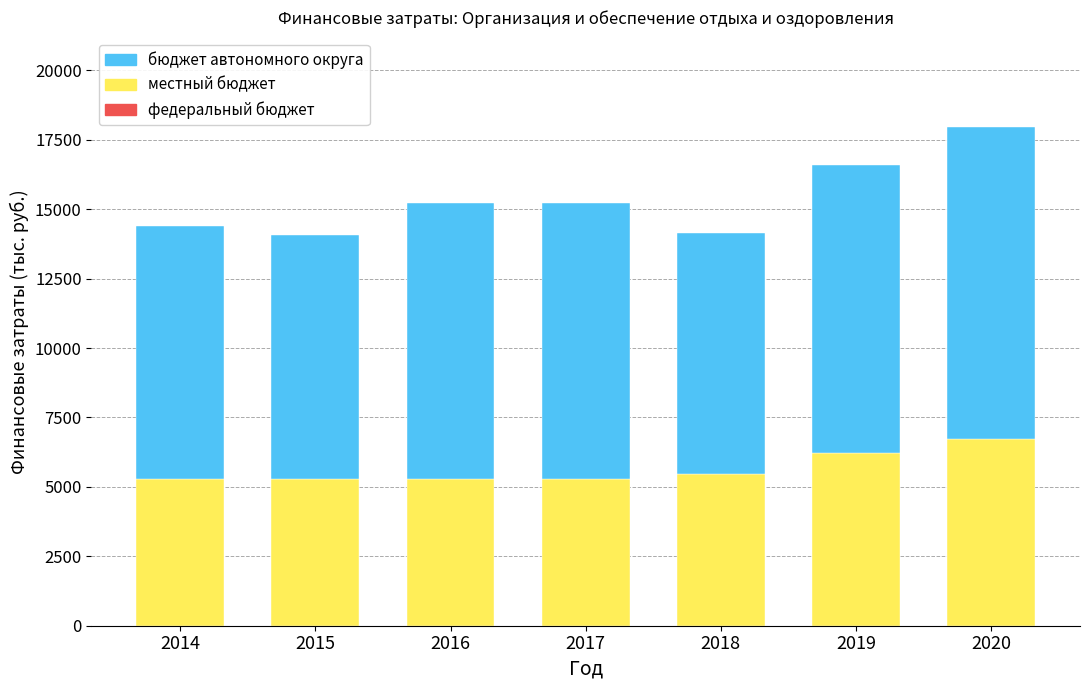

Reading left to right, list the values for the местный бюджет series.

2014=5300.0	2015=5300.0	2016=5300.0	2017=5300.0	2018=5461.7	2019=6221.9	2020=6732.2